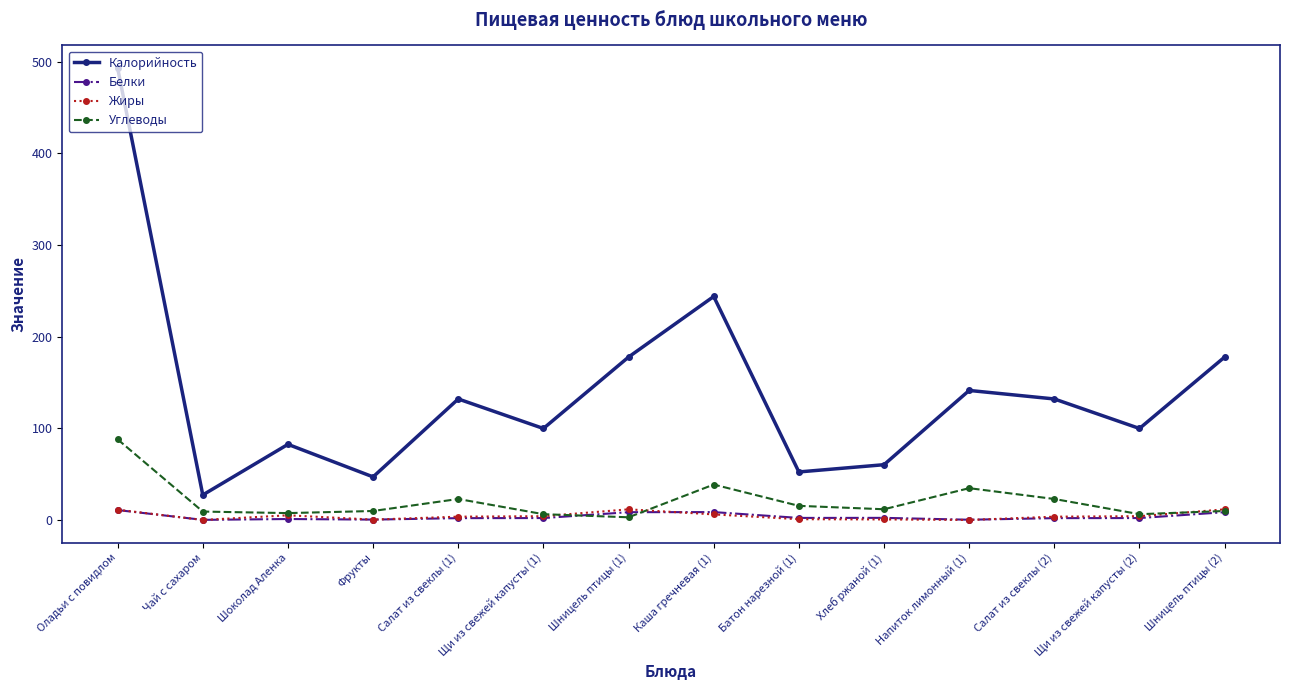

How many data points in Жиры are above 4?

7